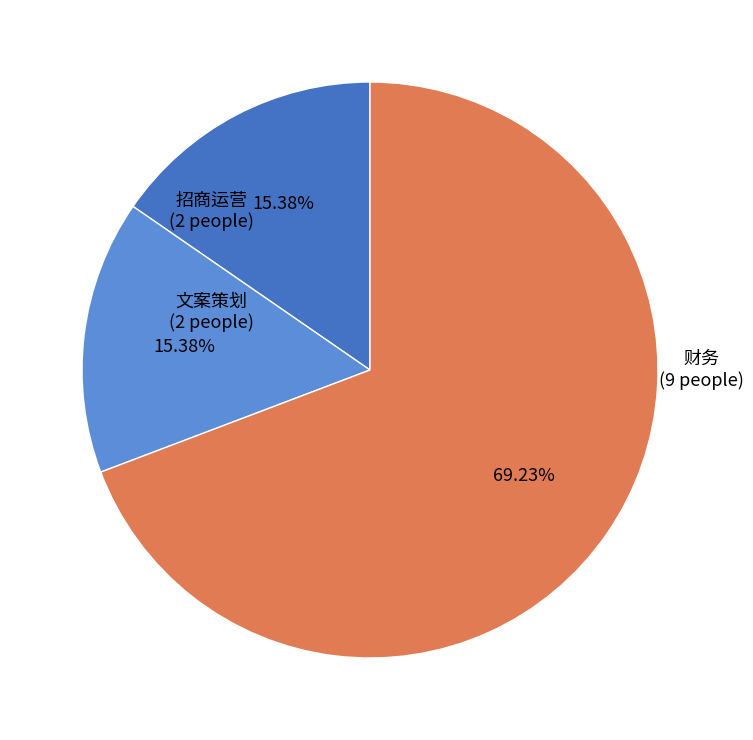

To the nearest percent, what portion does 文案策划 represent?

15%